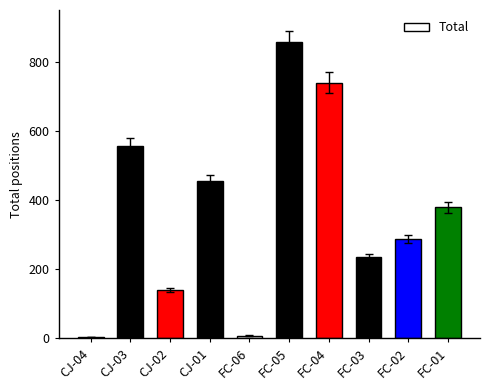

What is the smallest value displayed?

3